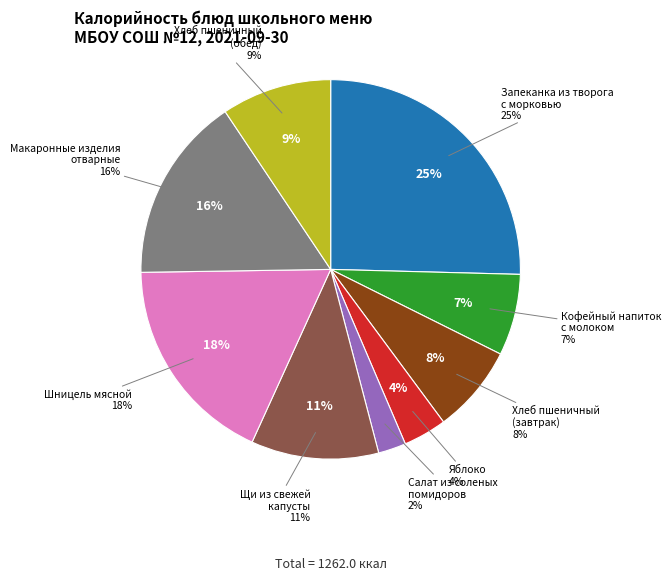

Does Яблоко represent more than half of the total?

No